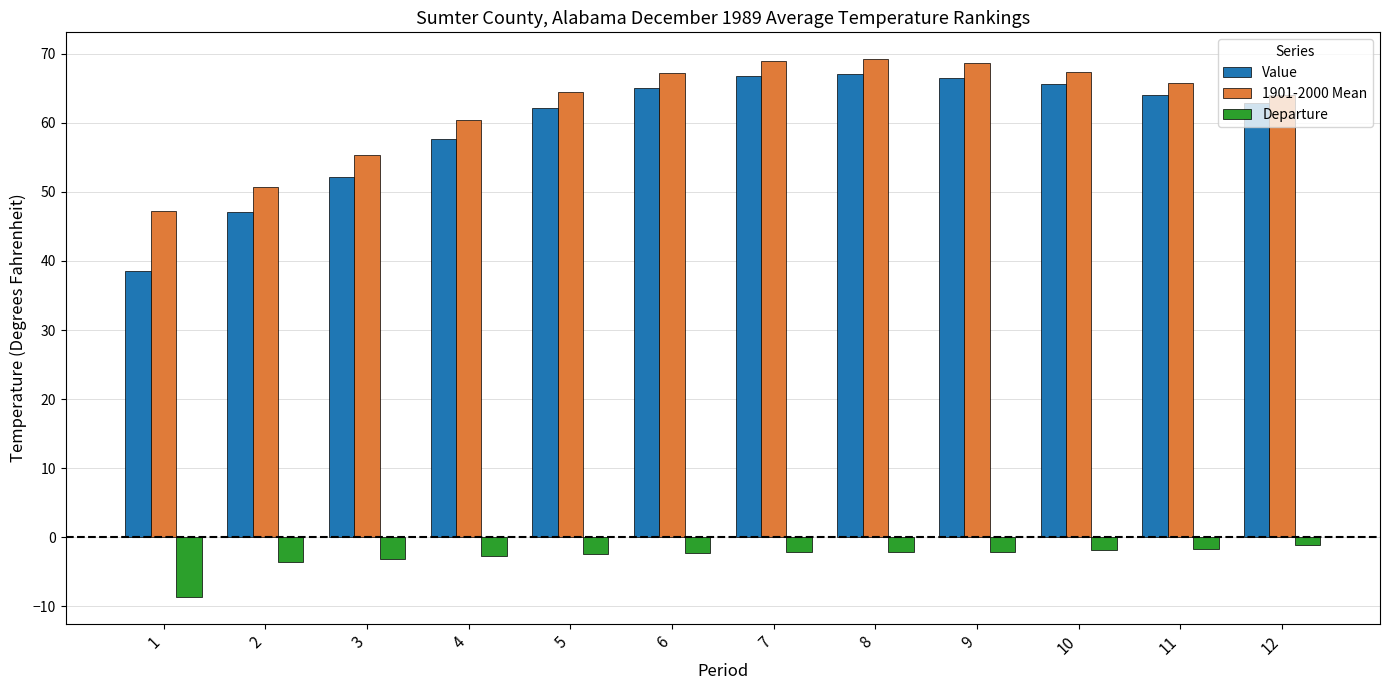

True or false: 1901-2000 Mean has a value of 69.2 at 8.

True